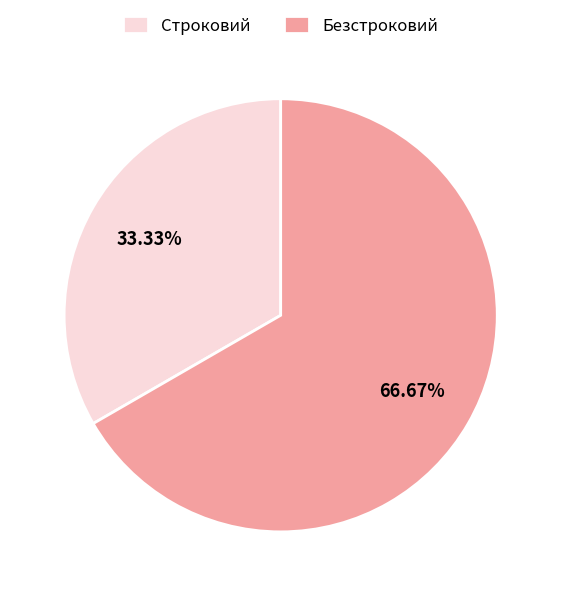

How many segments does this pie chart have?

2